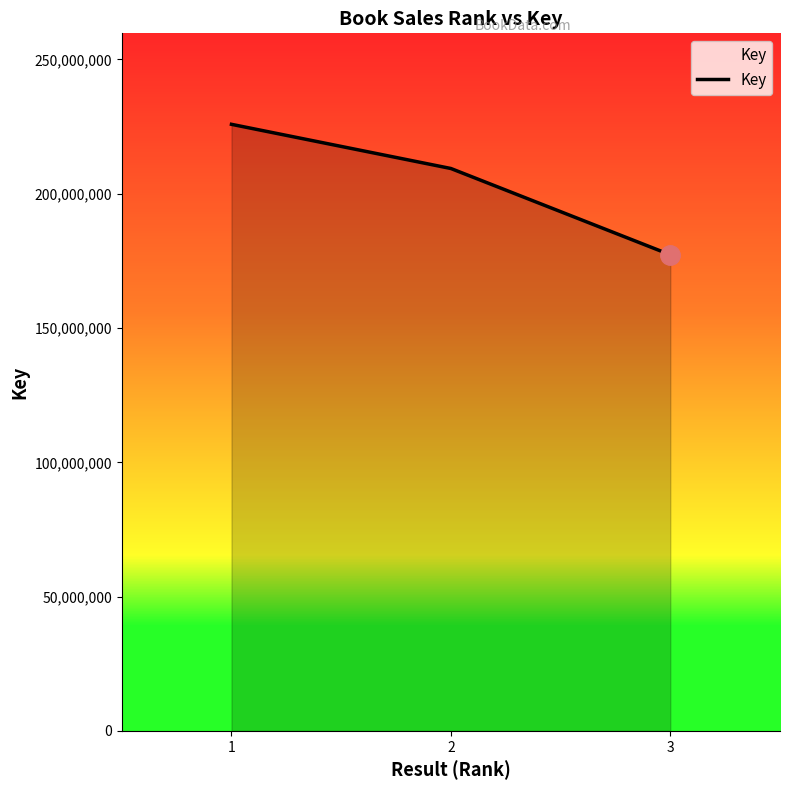

What is the difference between the values at 1 and 3?

48572989